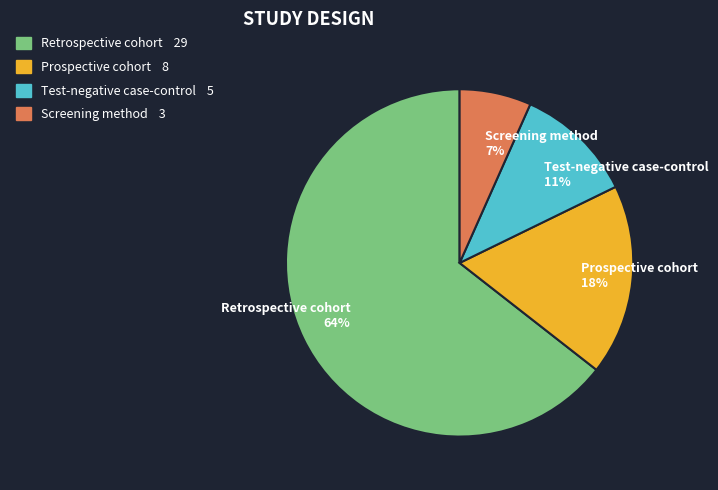

Is it true that Test-negative case-control is 4% of the pie?

False